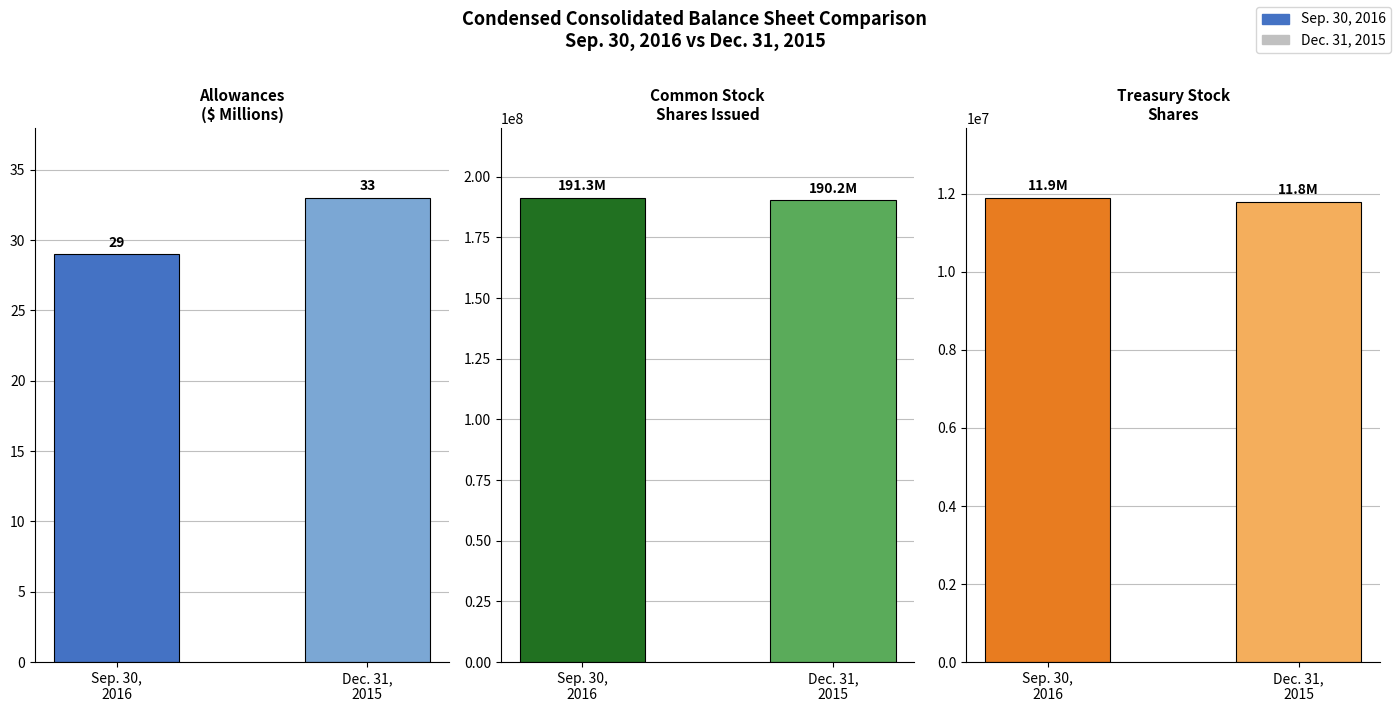

What is the maximum value for Dec. 31, 2015?

190200000